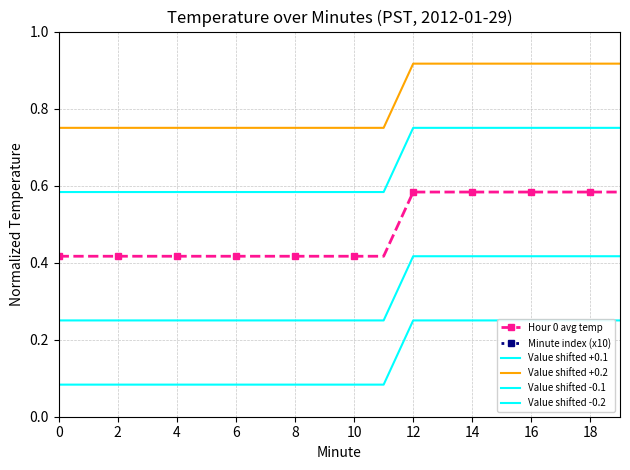

Rank the series at 4 from lowest to highest value.

Minute index (x10), Value shifted -0.2, Value shifted -0.1, Hour 0 avg temp, Value shifted +0.1, Value shifted +0.2